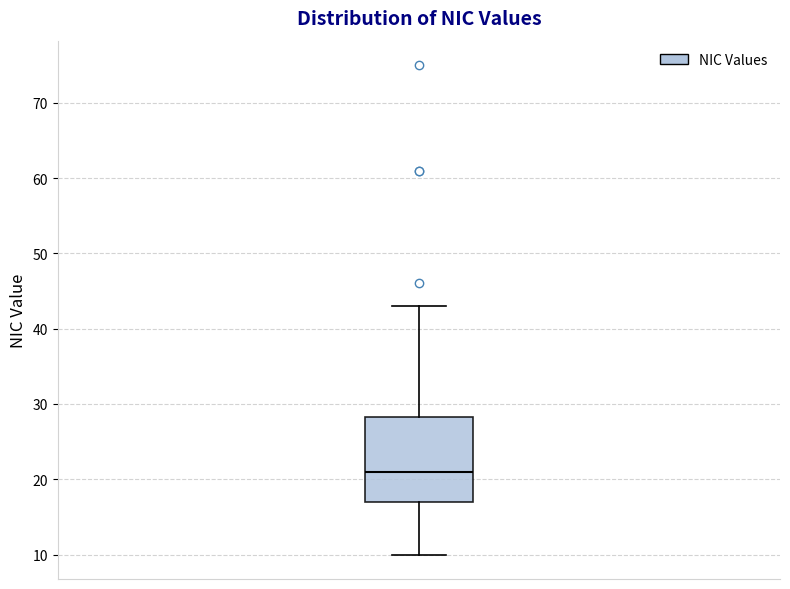

Transcribe this box plot: give where the median line is, the range the box spans, and where the two whiskers end, as read against the y-axis. The values are not printed on the chart, so give them approximately, as read against the axis.

median 21, box 17 to 28, whiskers 10 to 43